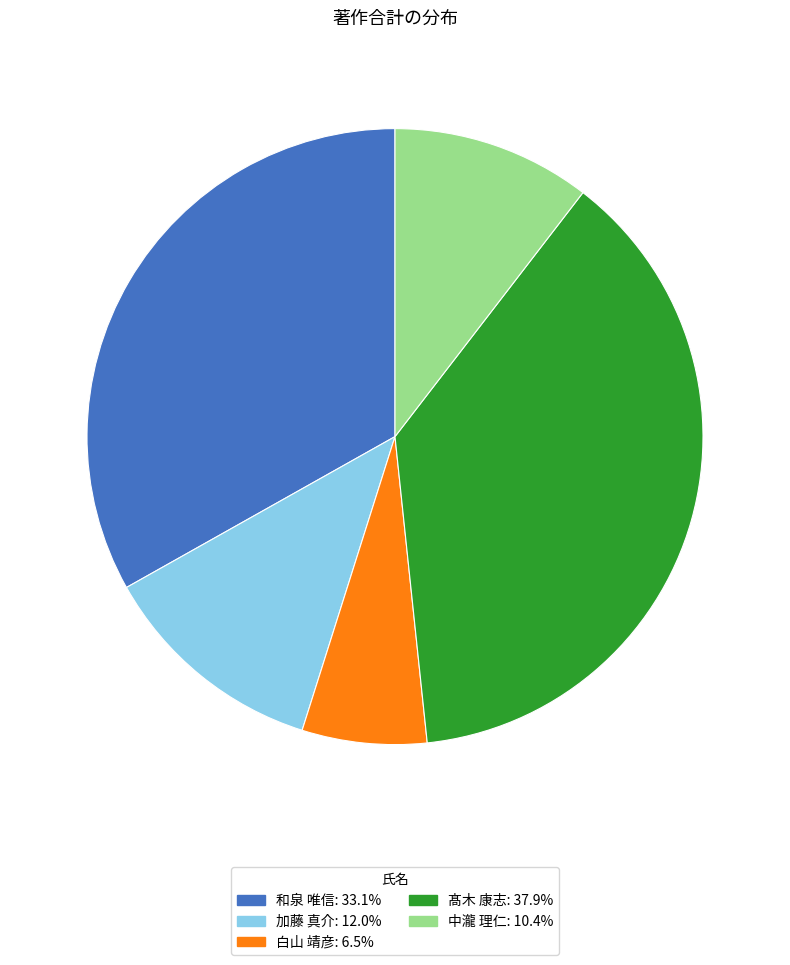

What is the ratio of the value at 和泉 唯信 to the value at 加藤 真介?

2.8